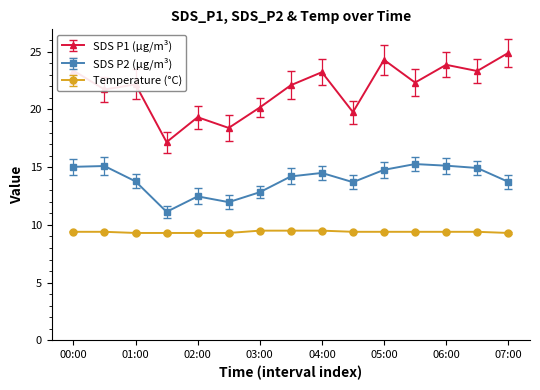

Rank the series by their average value, from highest to lowest.

SDS P1 (µg/m³), SDS P2 (µg/m³), Temperature (°C)